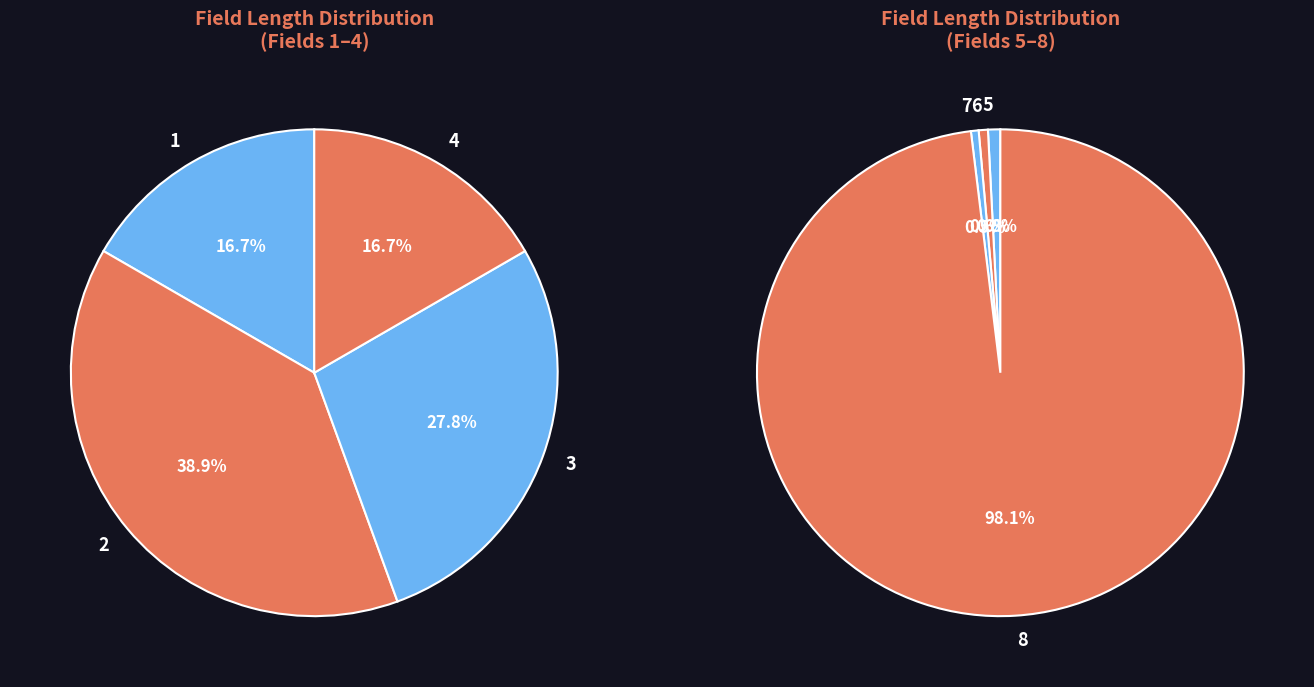

Which category has the smallest portion of the pie?

1